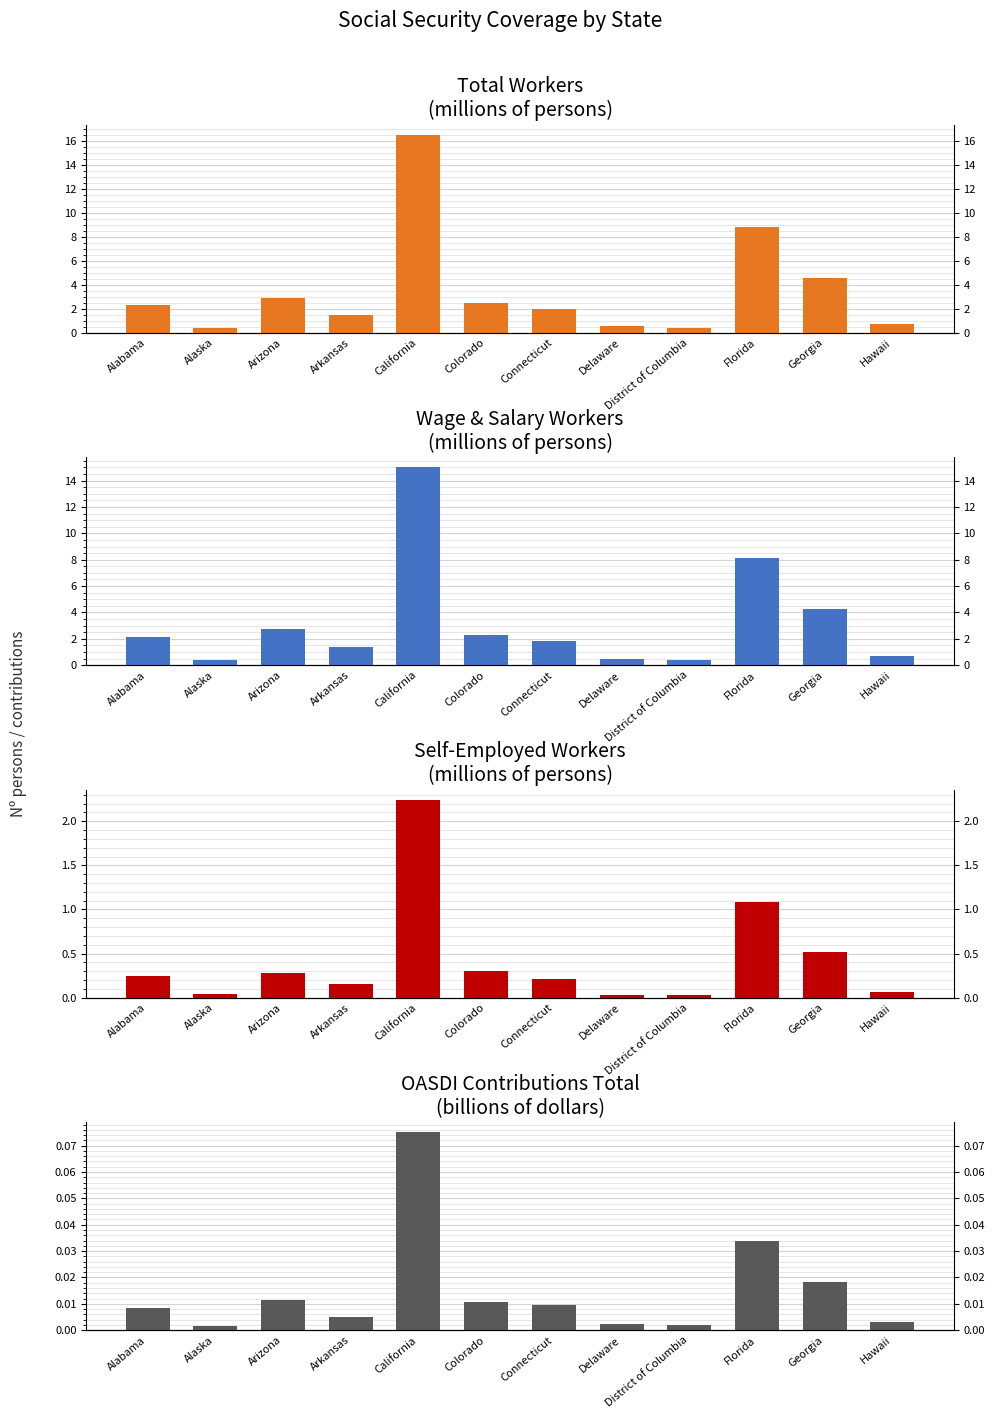

Reading left to right, what are all the values shown in this chart?

Total Workers
(millions of persons): Alabama=2.3	Alaska=0.4	Arizona=2.9	Arkansas=1.4	California=16.5	Colorado=2.5	Connecticut=2.0	Delaware=0.5	District of Columbia=0.4	Florida=8.8	Georgia=4.6	Hawaii=0.7
Wage & Salary Workers
(millions of persons): Alabama=2.1	Alaska=0.4	Arizona=2.7	Arkansas=1.3	California=15.0	Colorado=2.3	Connecticut=1.8	Delaware=0.5	District of Columbia=0.4	Florida=8.2	Georgia=4.3	Hawaii=0.7
Self-Employed Workers
(millions of persons): Alabama=0.2	Alaska=0.0	Arizona=0.3	Arkansas=0.2	California=2.2	Colorado=0.3	Connecticut=0.2	Delaware=0.0	District of Columbia=0.0	Florida=1.1	Georgia=0.5	Hawaii=0.1
OASDI Contributions Total
(billions of dollars): Alabama=0.0	Alaska=0.0	Arizona=0.0	Arkansas=0.0	California=0.1	Colorado=0.0	Connecticut=0.0	Delaware=0.0	District of Columbia=0.0	Florida=0.0	Georgia=0.0	Hawaii=0.0